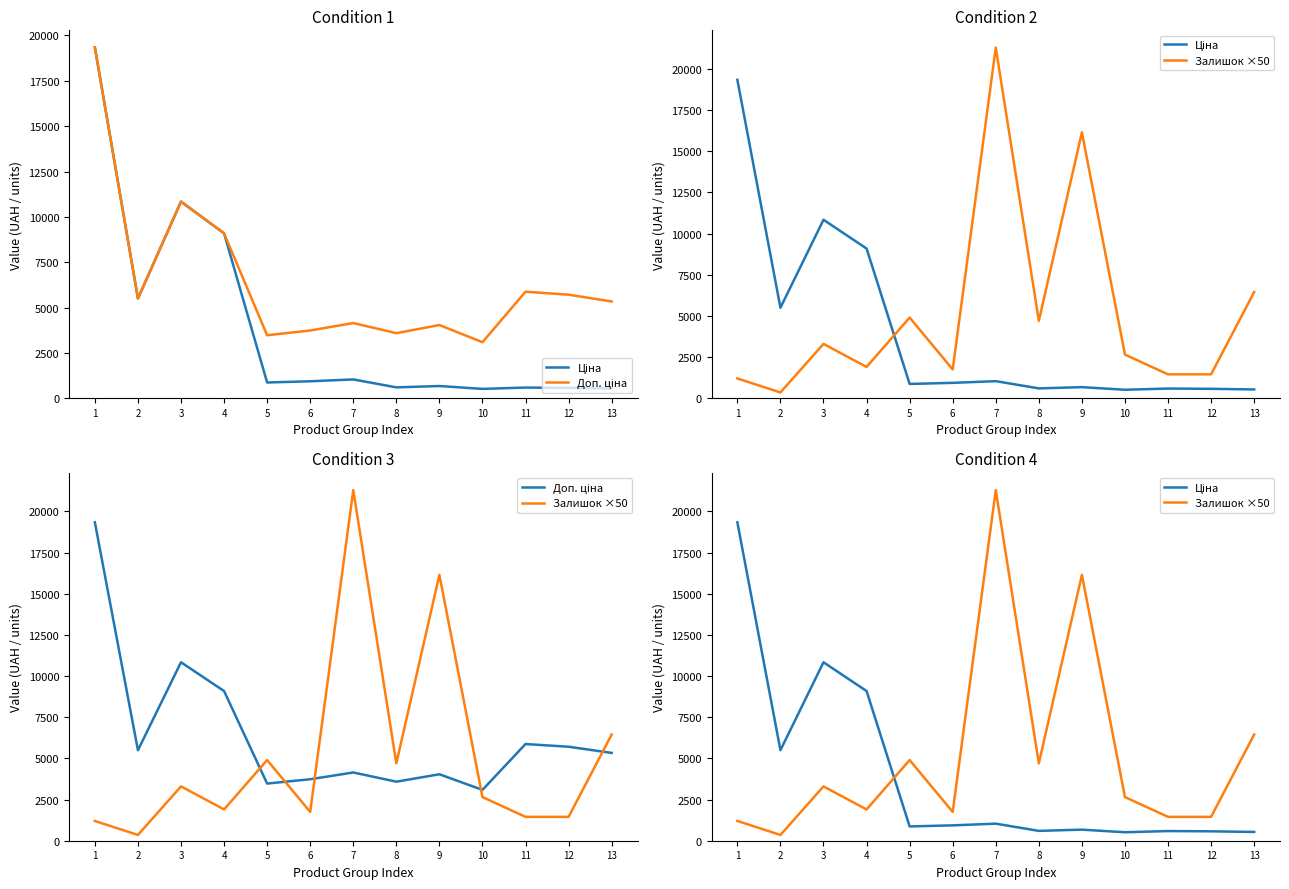

What is the sum of all Доп. ціна values?

83751.7